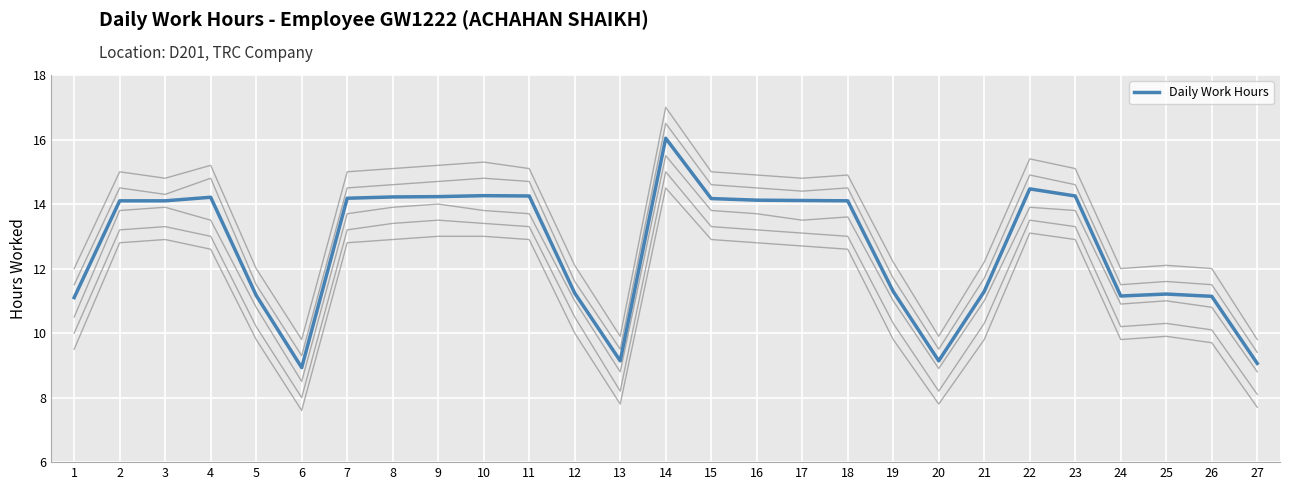

Reading right to left, transcribe all the data shown in this chart.

27=9.1	26=11.1	25=11.2	24=11.2	23=14.2	22=14.5	21=11.3	20=9.1	19=11.3	18=14.1	17=14.1	16=14.1	15=14.2	14=16.0	13=9.1	12=11.2	11=14.2	10=14.3	9=14.2	8=14.2	7=14.2	6=8.9	5=11.2	4=14.2	3=14.1	2=14.1	1=11.1